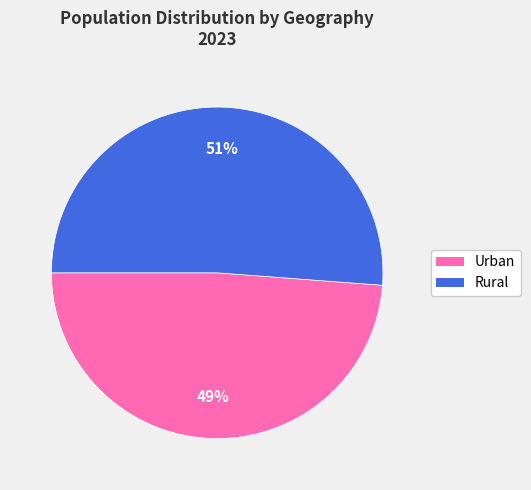

Which category accounts for the majority?

Rural